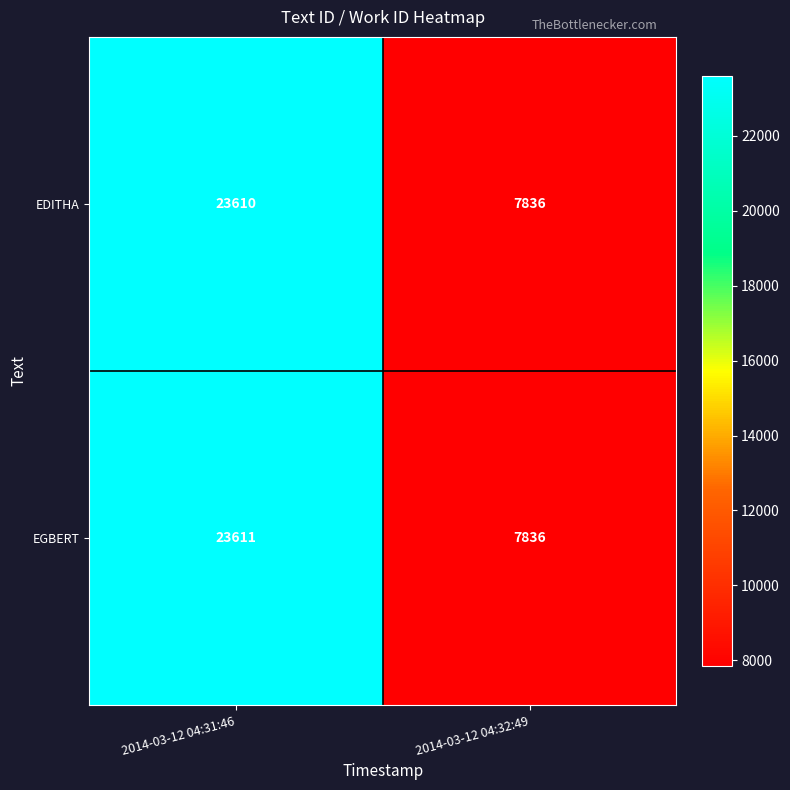

Rank the series by their average value, from highest to lowest.

EGBERT, EDITHA